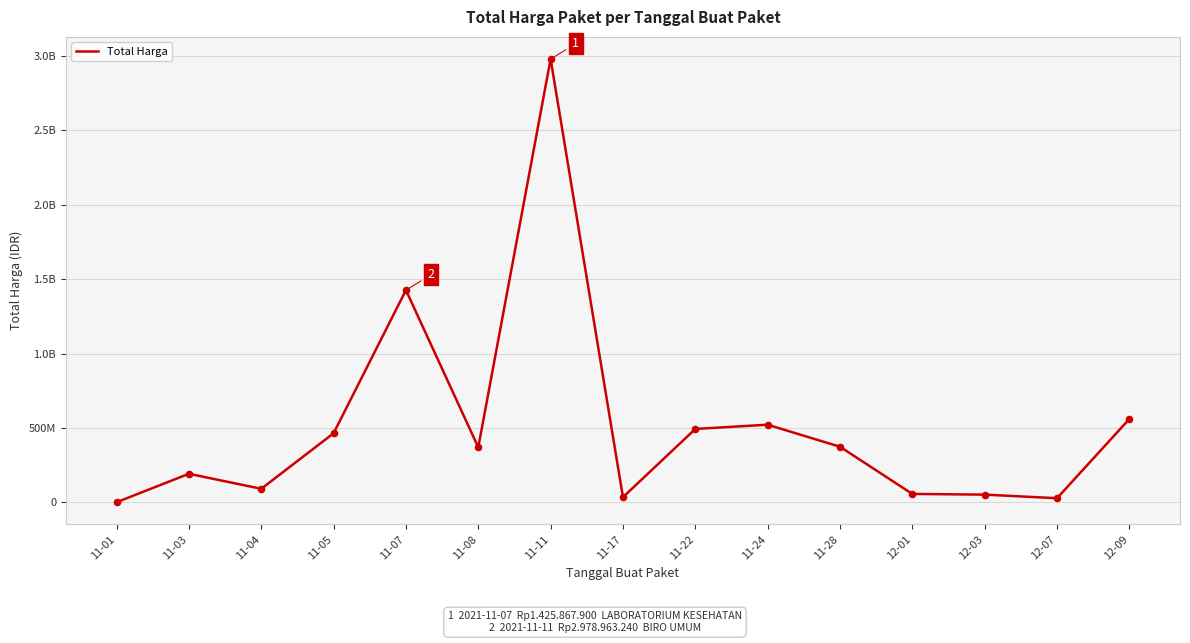

What is the ratio of the value at 12-09 to the value at 11-11?

0.2